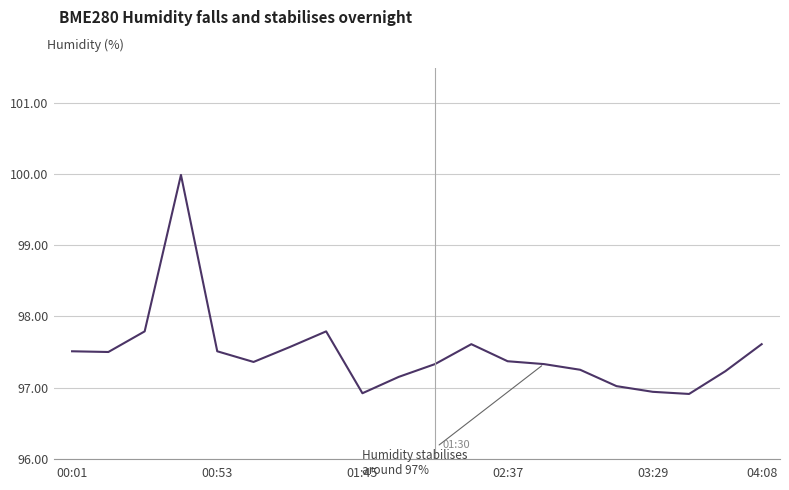

Is this an area chart (filled region under the line)?

No